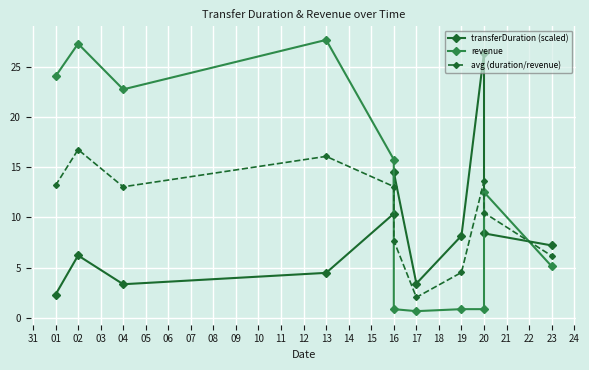

What is the difference between the maximum and minimum values in the revenue series?

27.0